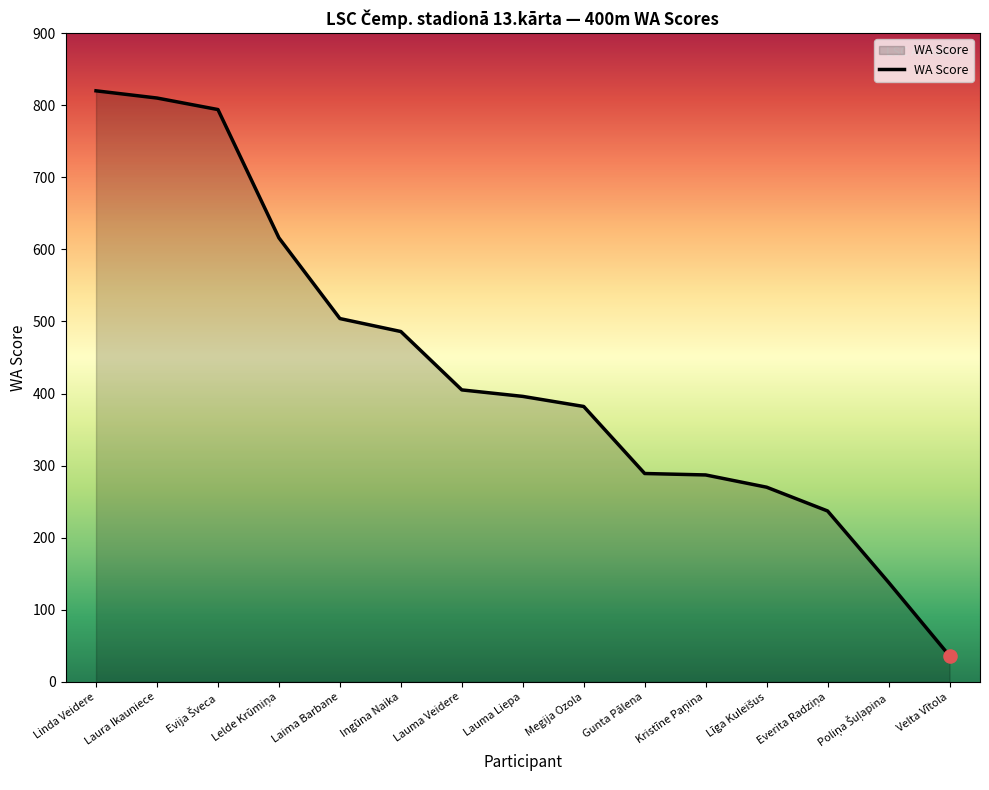

Between Linda Veidere and Velta Vītola, which is larger?

Linda Veidere